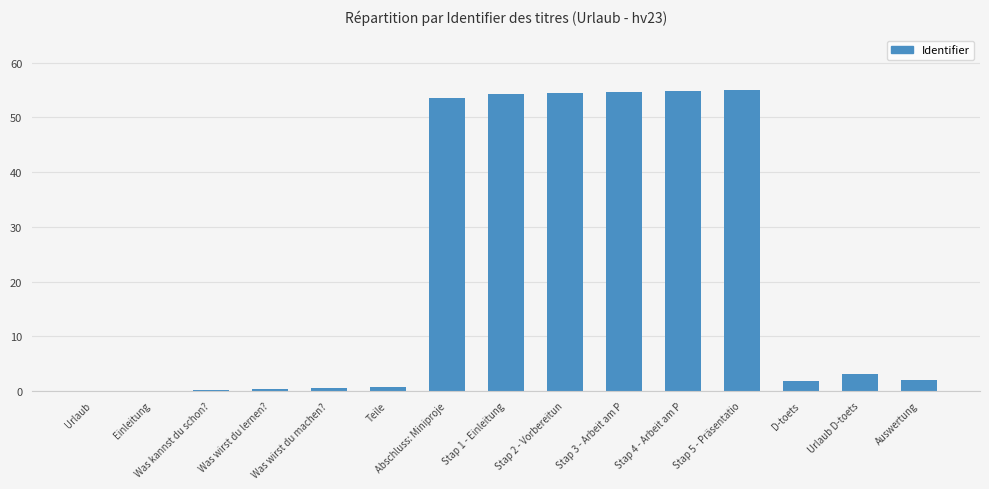

Is it true that the value at Stap 4 - Arbeit am P is 24.8?

False